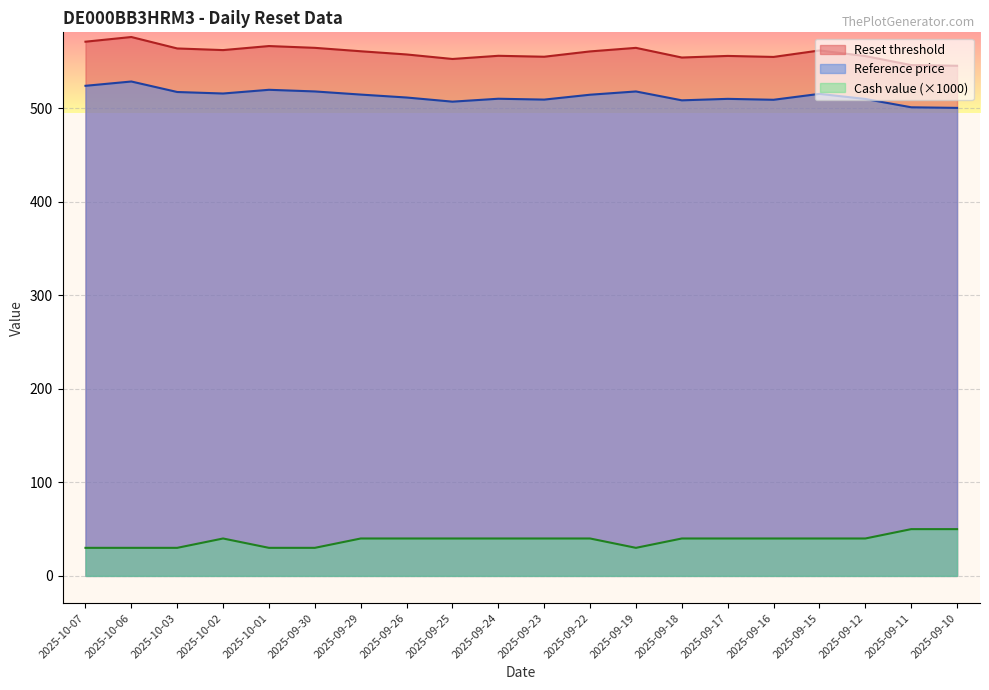

Which has a higher value, 2025-09-30 or 2025-09-24?

2025-09-30